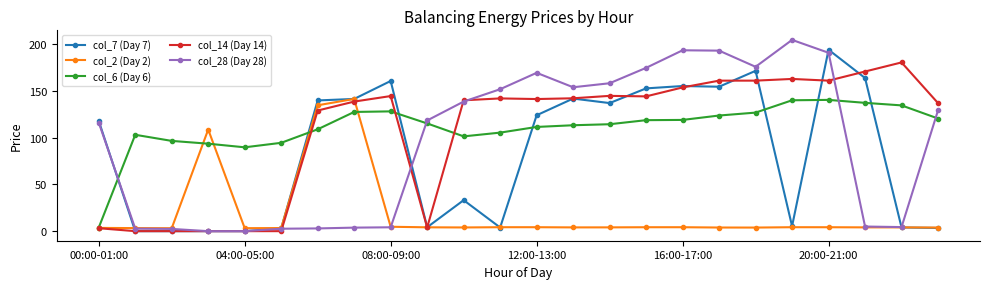

What is the value of the col_7 (Day 7) point at the 24th from the left?

3.4